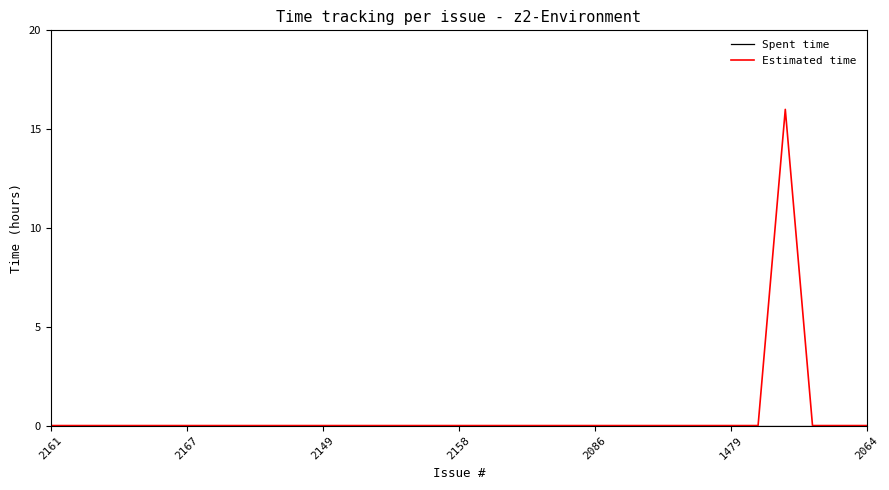

Which series has the largest range (max minus min)?

Estimated time